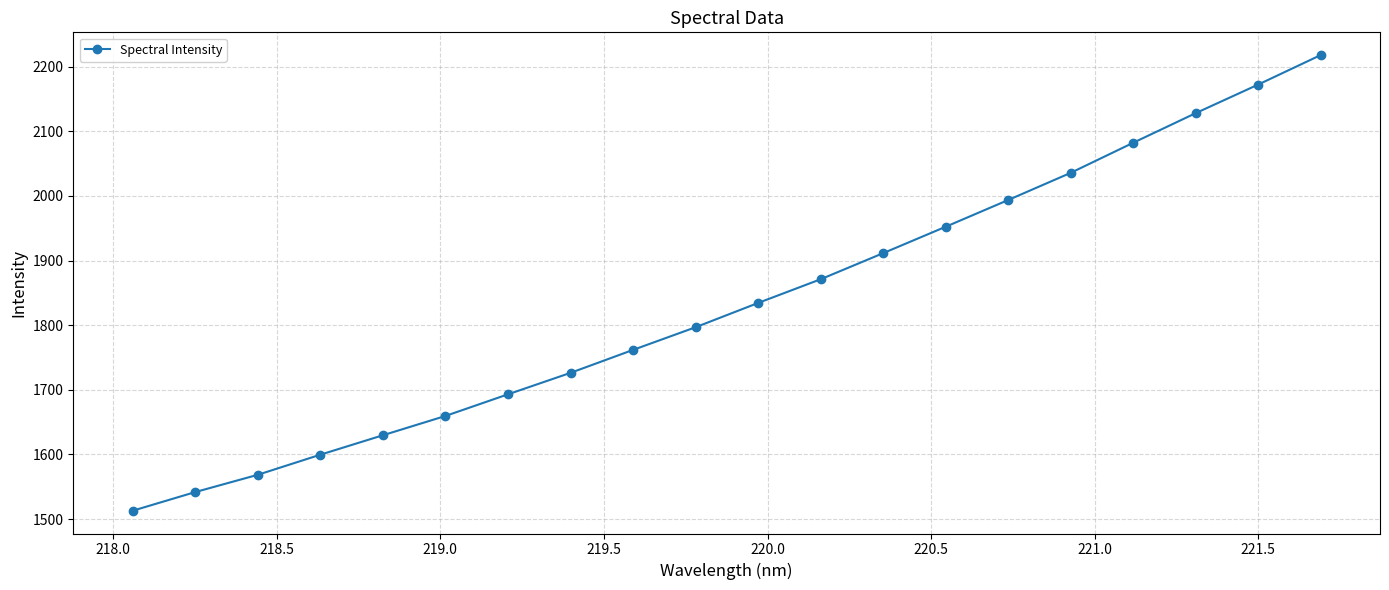

What is the minimum value shown in the chart?

1512.9